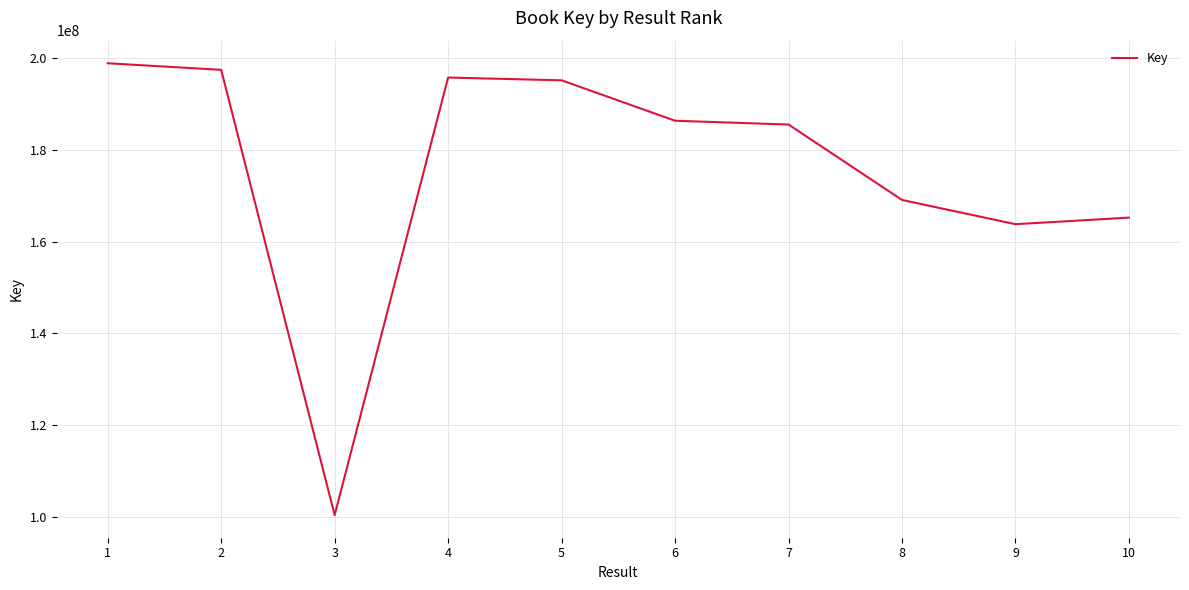

Is this an area chart (filled region under the line)?

No